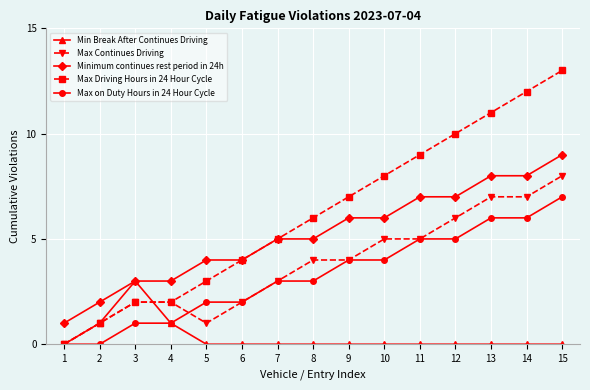

List the series in order of their peak value, highest first.

Max Driving Hours in 24 Hour Cycle, Minimum continues rest period in 24h, Max Continues Driving, Max on Duty Hours in 24 Hour Cycle, Min Break After Continues Driving